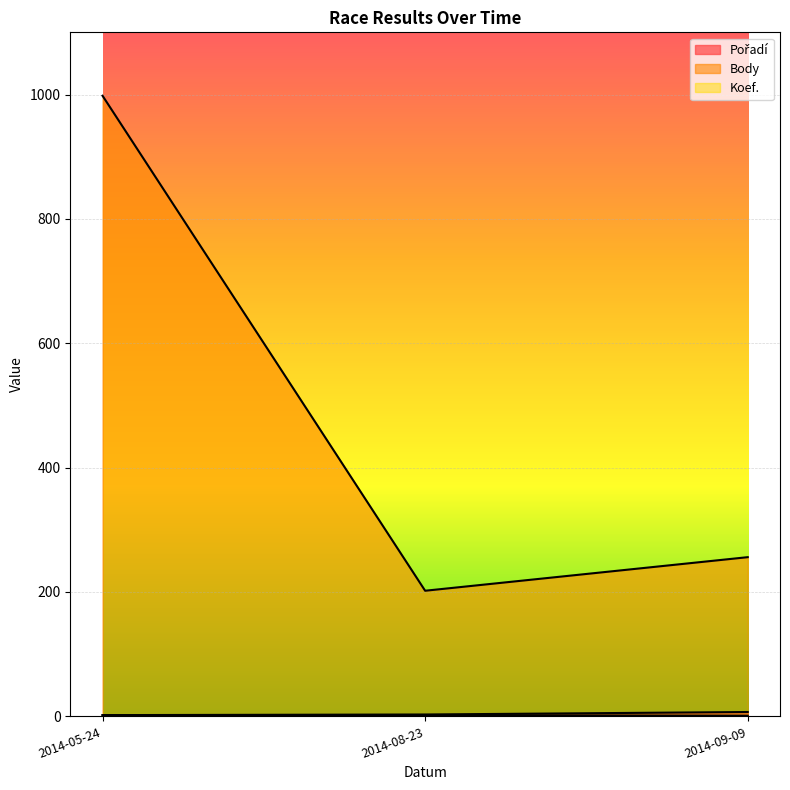

Which series has the largest total across all categories?

Body